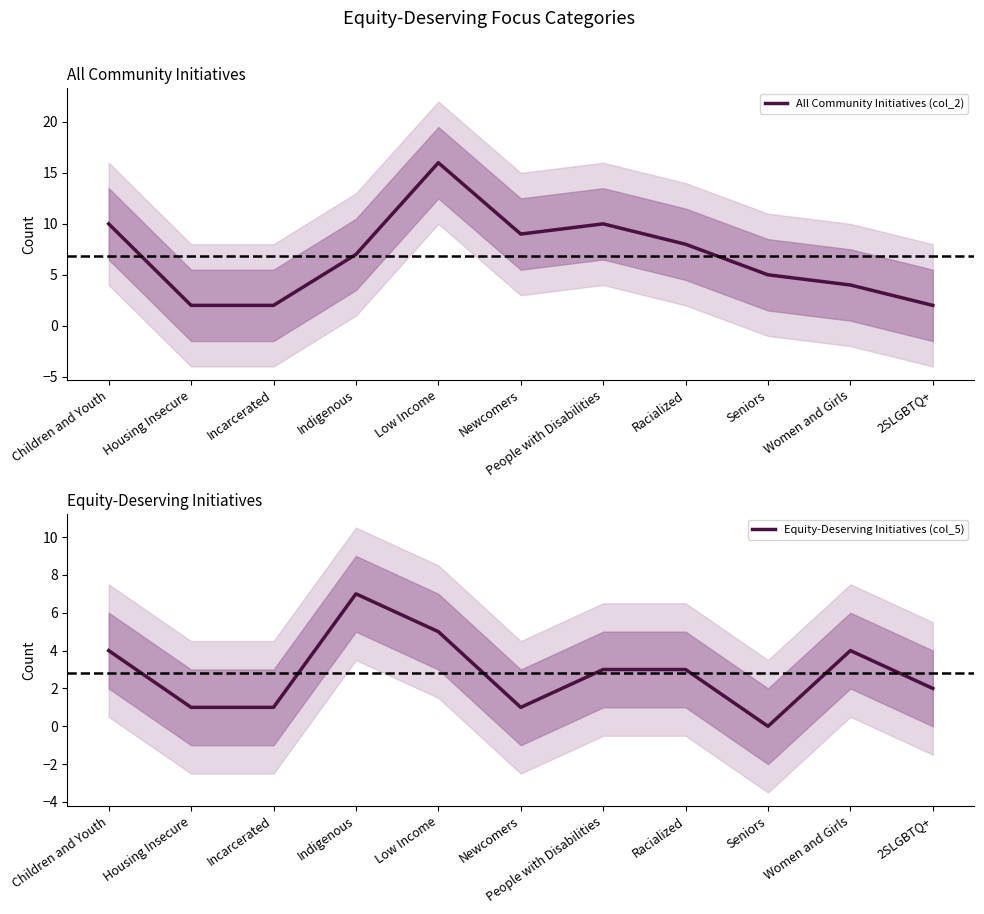

What is the spread (max minus min) of values at Children and Youth?

6